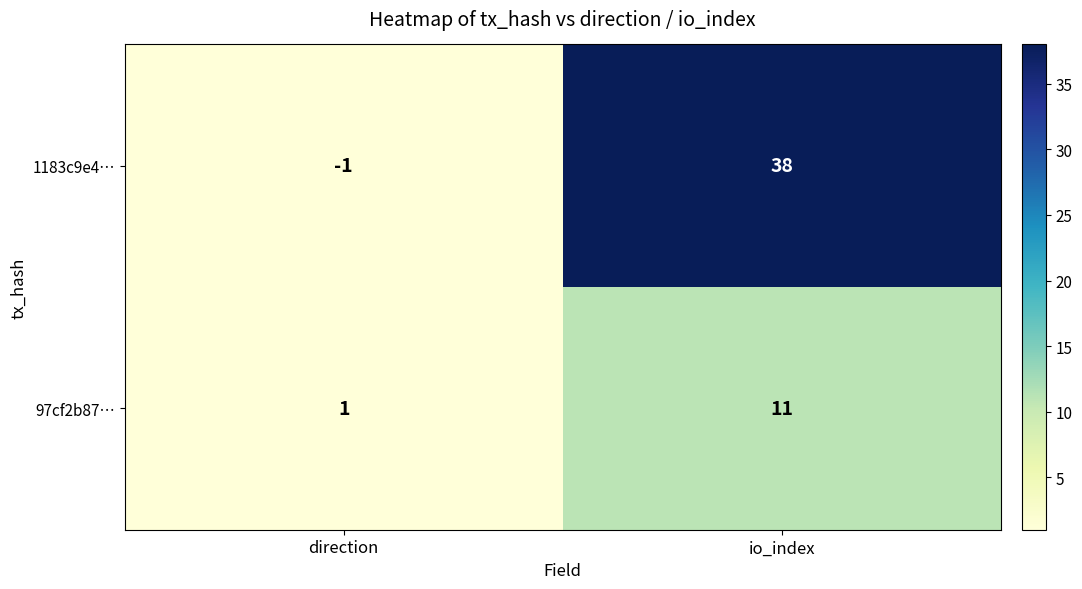

What is the sum of the 97cf2b87… values at io_index and direction?

12